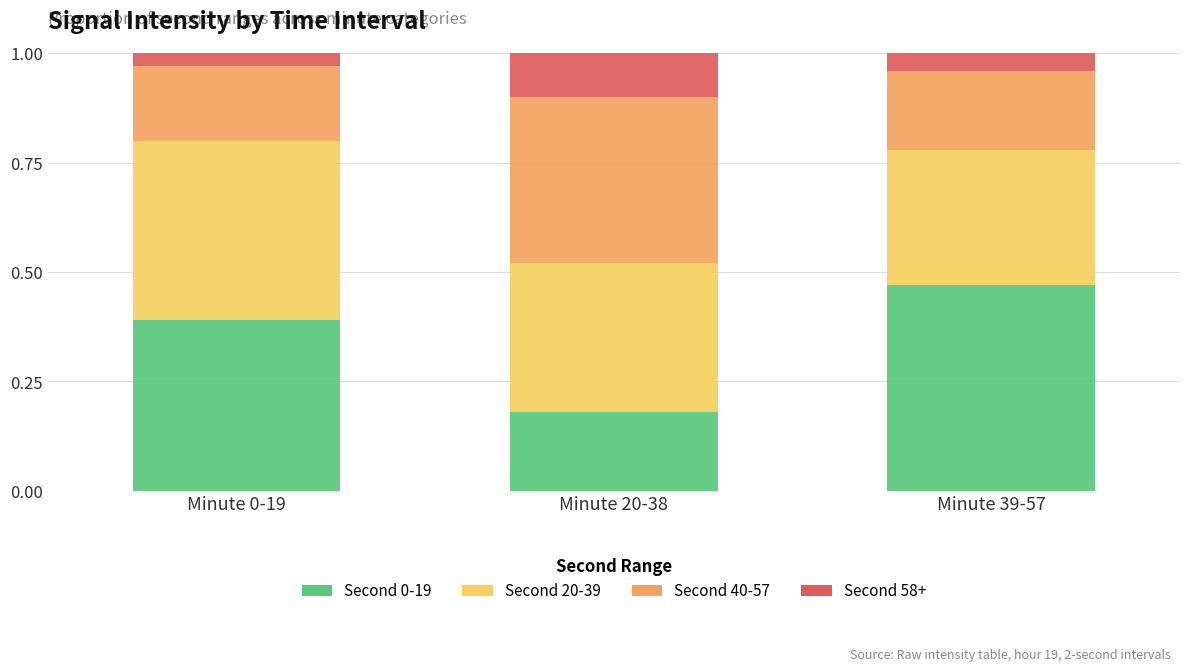

What is the total value across all series at Minute 0-19?

1.0